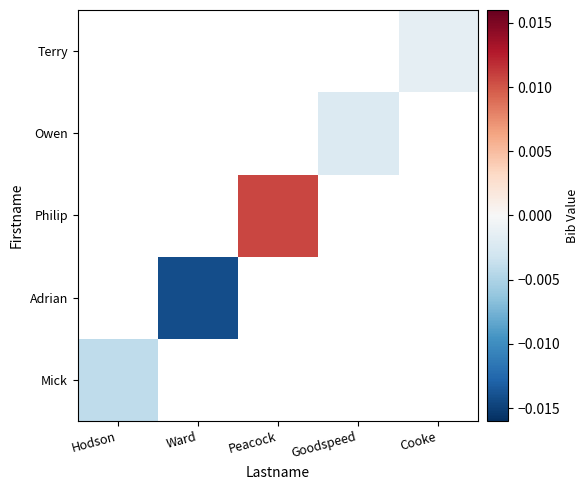

Is the value of Mick at Ward greater than the value of Owen at Goodspeed?

No